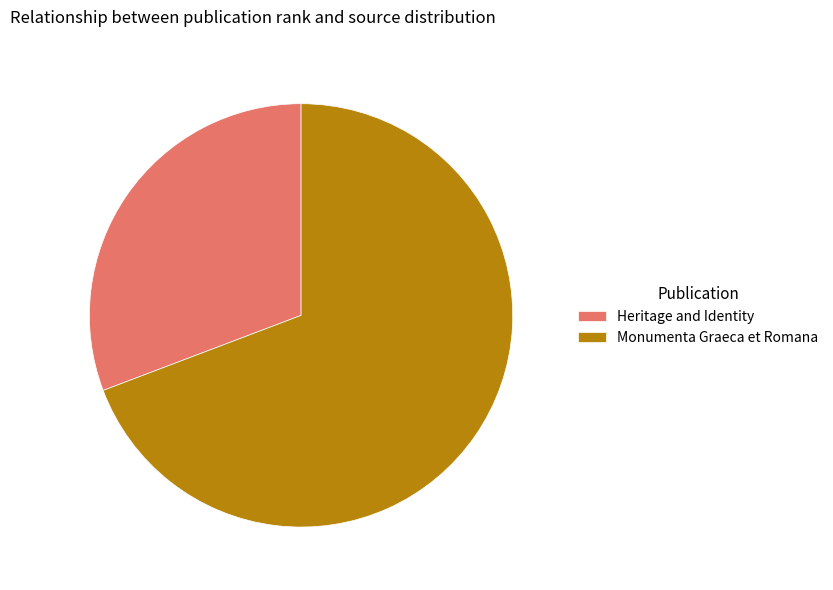

Count the number of slices in the pie.

2